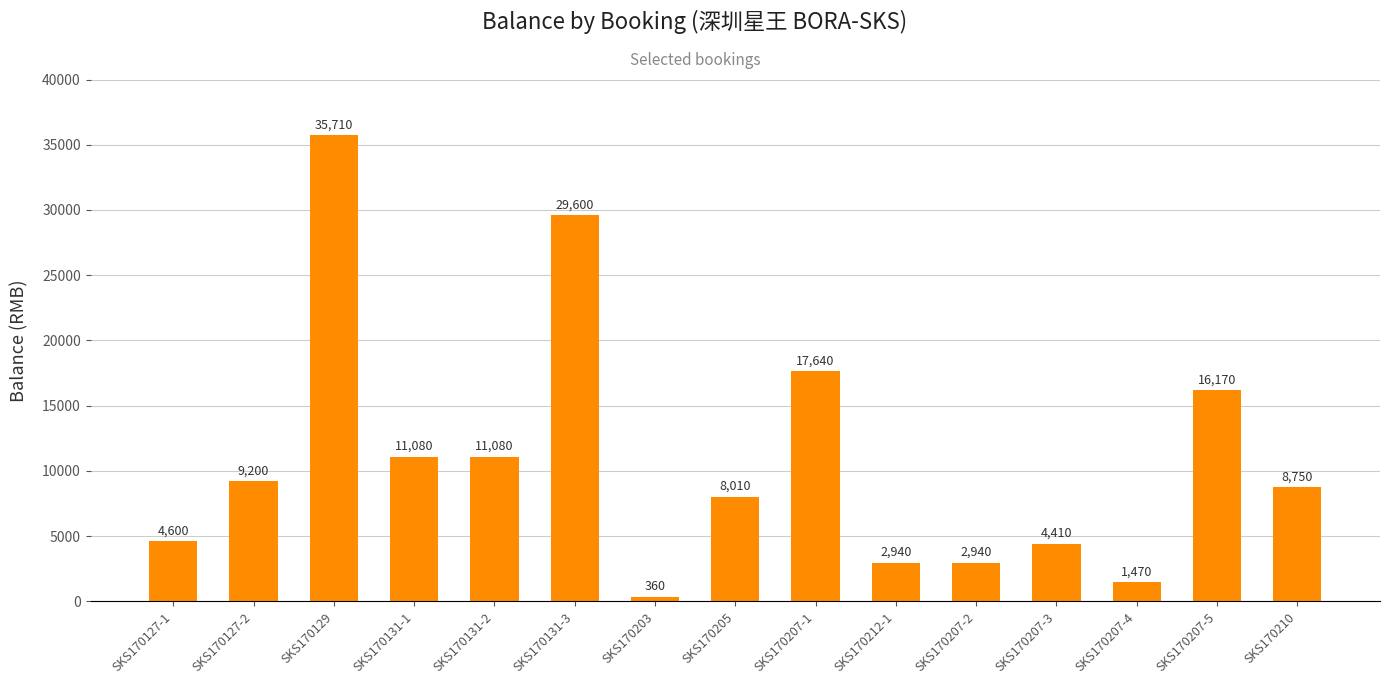

What is the ratio of the value at SKS170131-3 to the value at SKS170212-1?

10.1